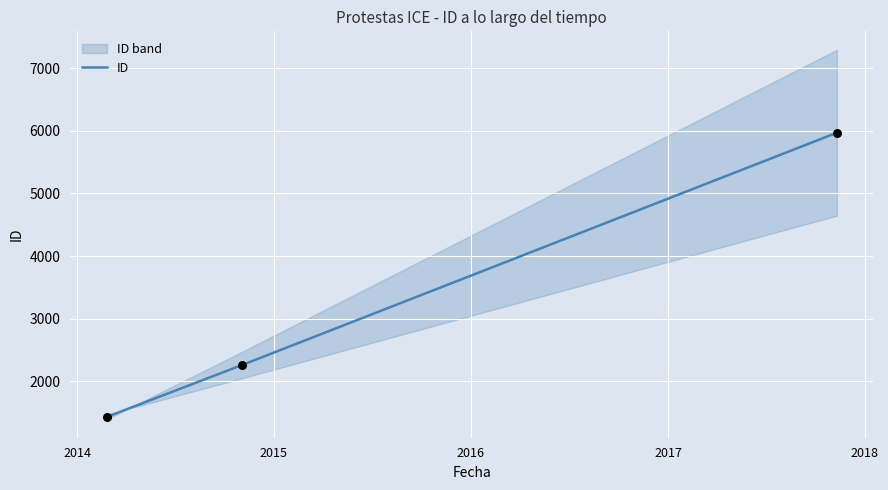

Between 2014 and 2015, which is larger?

2015